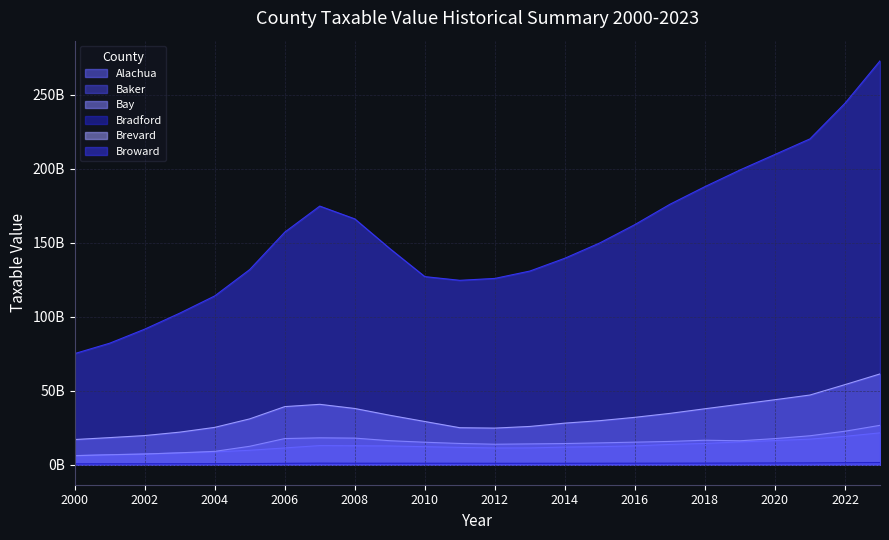

At how many categories does at least one series exceed 189818188382?

5